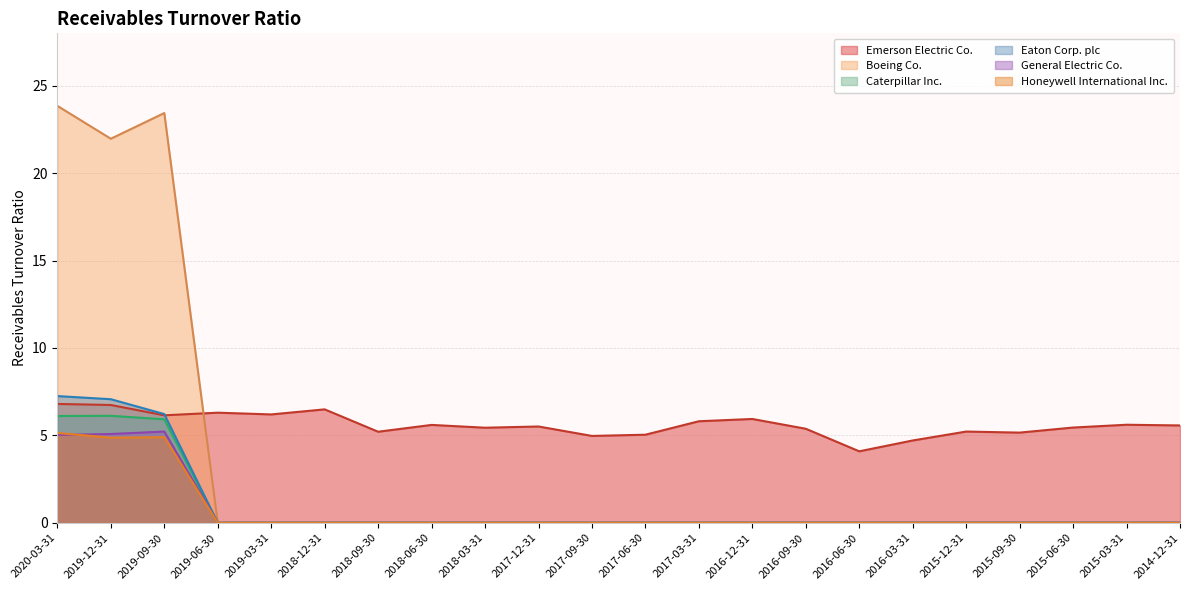

Reading left to right, list all the values displayed in this chart.

Emerson Electric Co.: 6.8	6.7	6.2	6.3	6.2	6.5	5.2	5.6	5.4	5.5	5.0	5.0	5.8	5.9	5.4	4.1	4.7	5.2	5.2	5.5	5.6	5.6
Boeing Co.: 23.9	22.0	23.4	0.0	0.0	0.0	0.0	0.0	0.0	0.0	0.0	0.0	0.0	0.0	0.0	0.0	0.0	0.0	0.0	0.0	0.0	0.0
Caterpillar Inc.: 6.1	6.1	5.9	0.0	0.0	0.0	0.0	0.0	0.0	0.0	0.0	0.0	0.0	0.0	0.0	0.0	0.0	0.0	0.0	0.0	0.0	0.0
Eaton Corp. plc: 7.2	7.1	6.2	0.0	0.0	0.0	0.0	0.0	0.0	0.0	0.0	0.0	0.0	0.0	0.0	0.0	0.0	0.0	0.0	0.0	0.0	0.0
General Electric Co.: 5.0	5.1	5.2	0.0	0.0	0.0	0.0	0.0	0.0	0.0	0.0	0.0	0.0	0.0	0.0	0.0	0.0	0.0	0.0	0.0	0.0	0.0
Honeywell International Inc.: 5.1	4.9	4.9	0.0	0.0	0.0	0.0	0.0	0.0	0.0	0.0	0.0	0.0	0.0	0.0	0.0	0.0	0.0	0.0	0.0	0.0	0.0